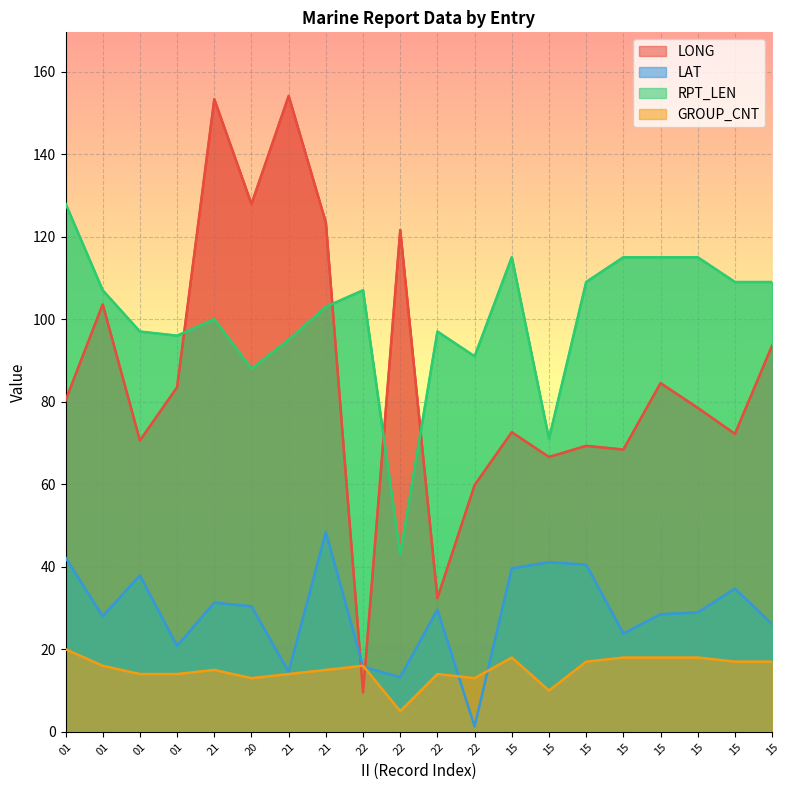

Which category has the lowest value across all series?

22